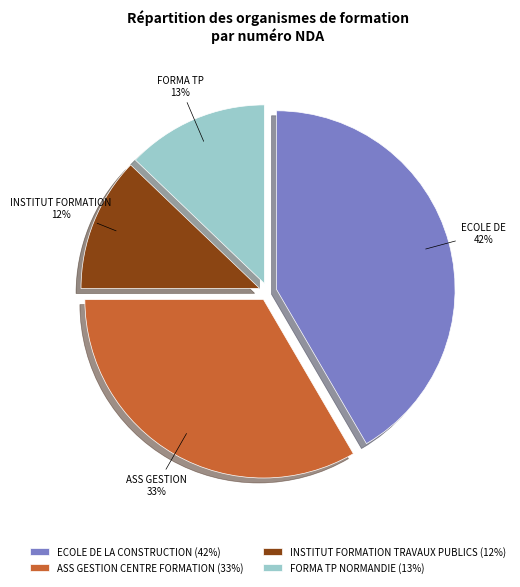

To the nearest percent, what is the average slice percentage?

25%